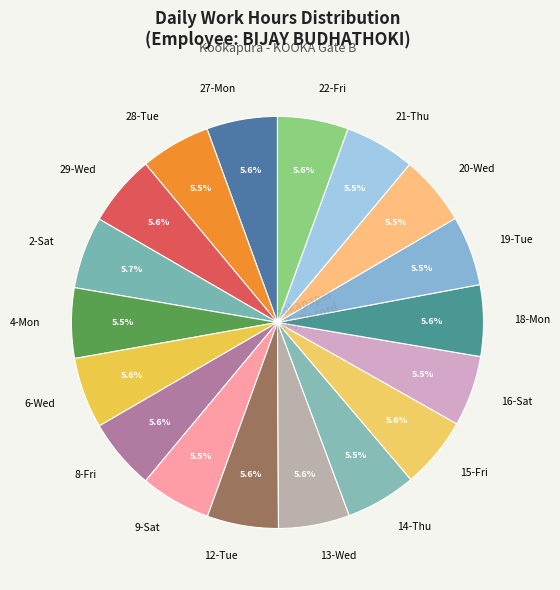

Count the number of slices in the pie.

18